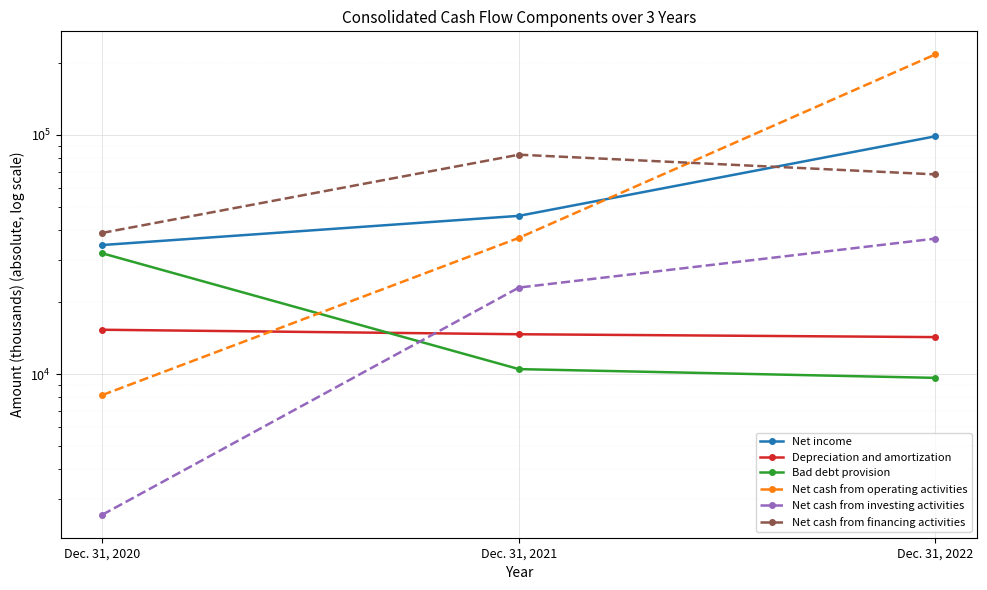

At how many categories does at least one series exceed 66502?

2